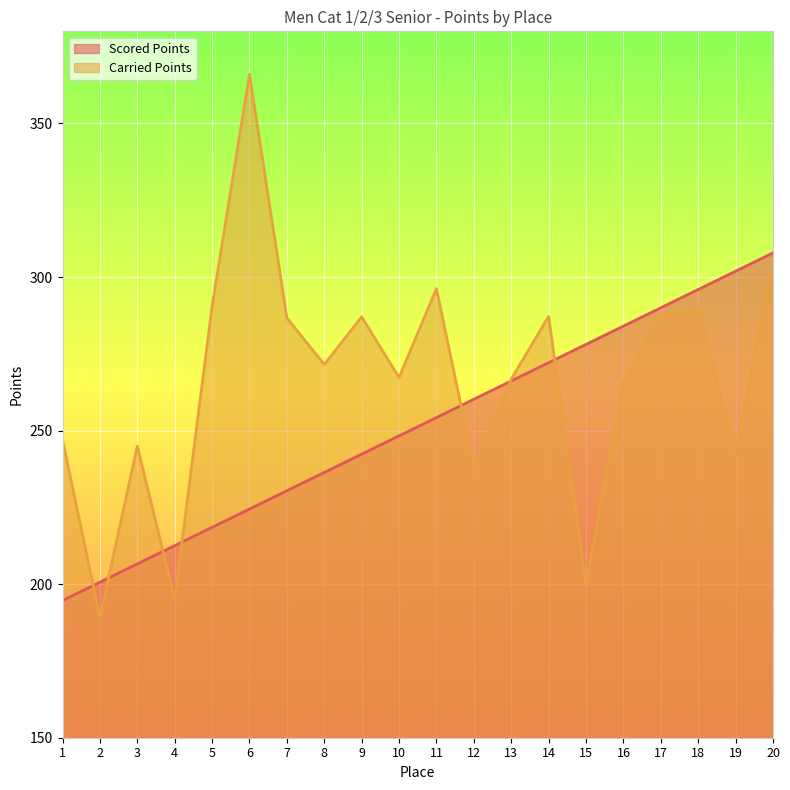

Reading left to right, transcribe all the data shown in this chart.

Scored Points: 1=194.7	2=200.6	3=206.6	4=212.5	5=218.5	6=224.5	7=230.4	8=236.4	9=242.3	10=248.3	11=254.2	12=260.2	13=266.1	14=272.1	15=278.1	16=284.0	17=290.0	18=295.9	19=301.9	20=307.8
Carried Points: 1=247.1	2=189.1	3=244.9	4=195.0	5=290.5	6=366.0	7=286.7	8=271.5	9=287.0	10=267.3	11=296.2	12=238.2	13=266.8	14=287.2	15=200.0	16=266.0	17=287.4	18=289.7	19=242.6	20=306.0